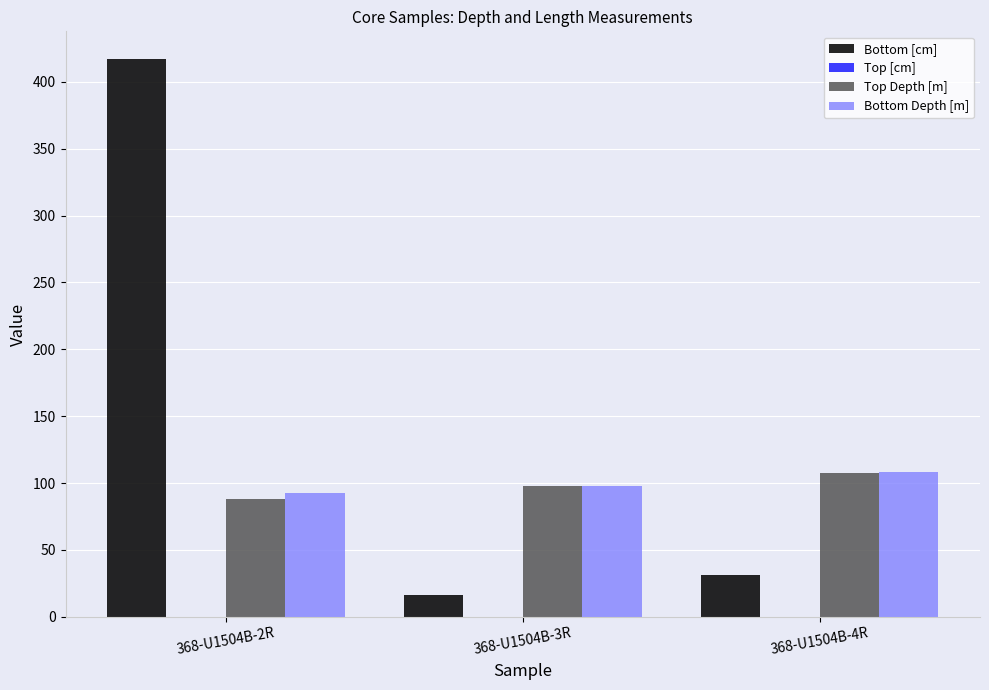

Is the value of Bottom Depth [m] at 368-U1504B-3R greater than the value of Top Depth [m] at 368-U1504B-2R?

Yes